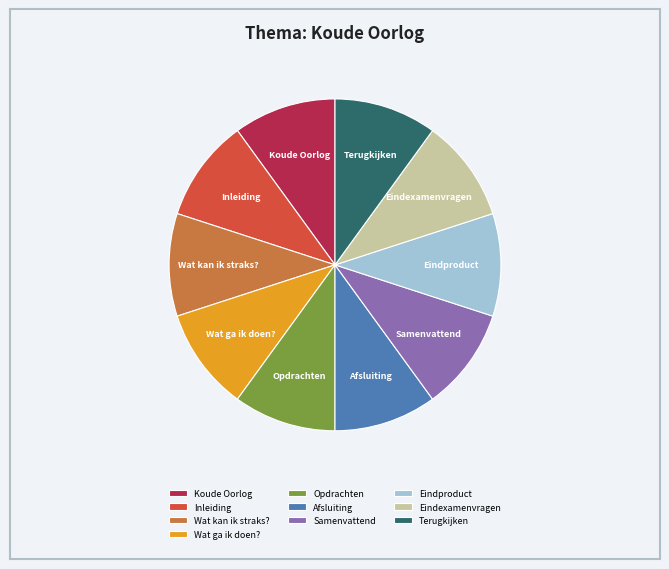

How many slices are in this pie chart?

10